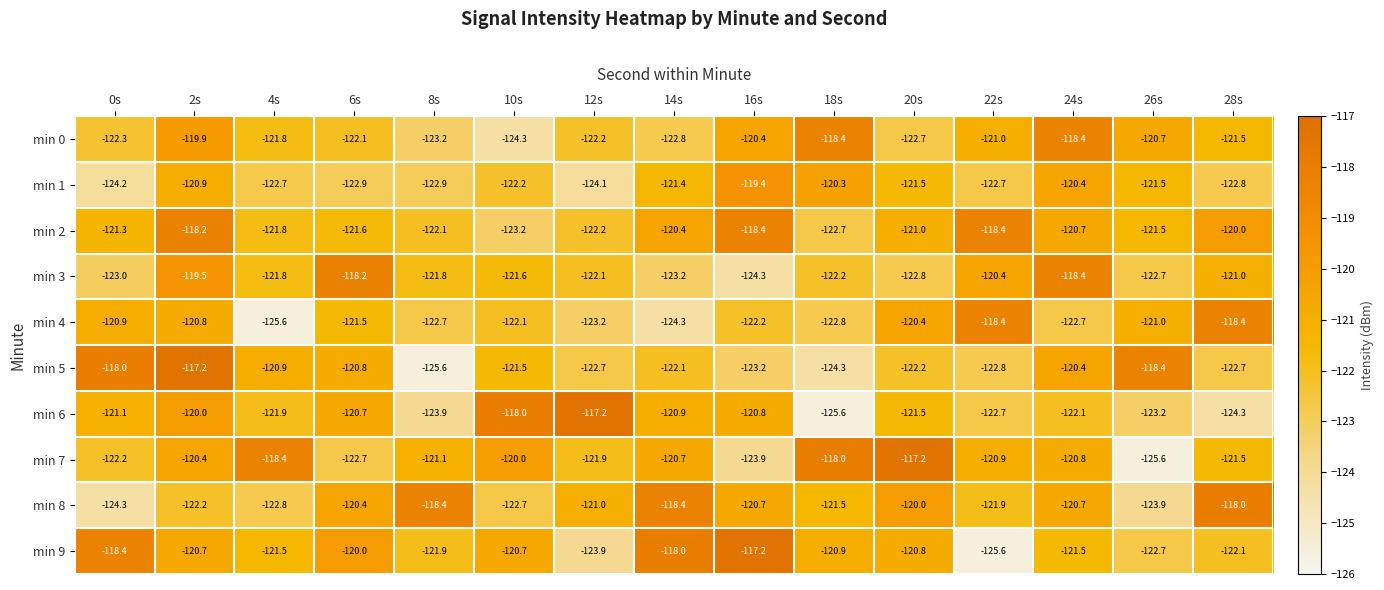

Which series changed the most between 10s and 12s?

min 9